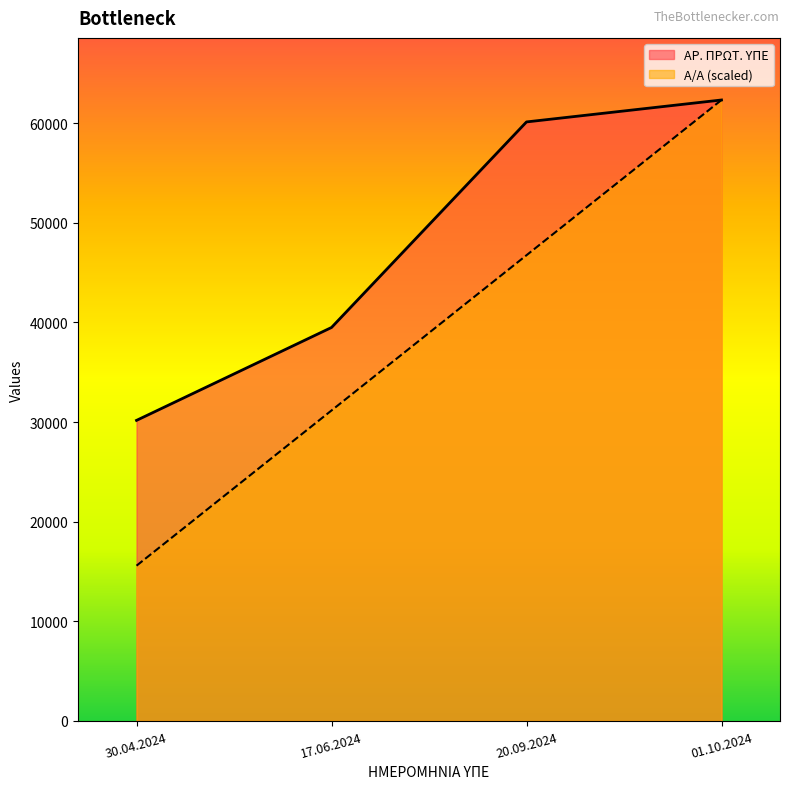

Between 30.04.2024 and 17.06.2024, which is larger?

17.06.2024